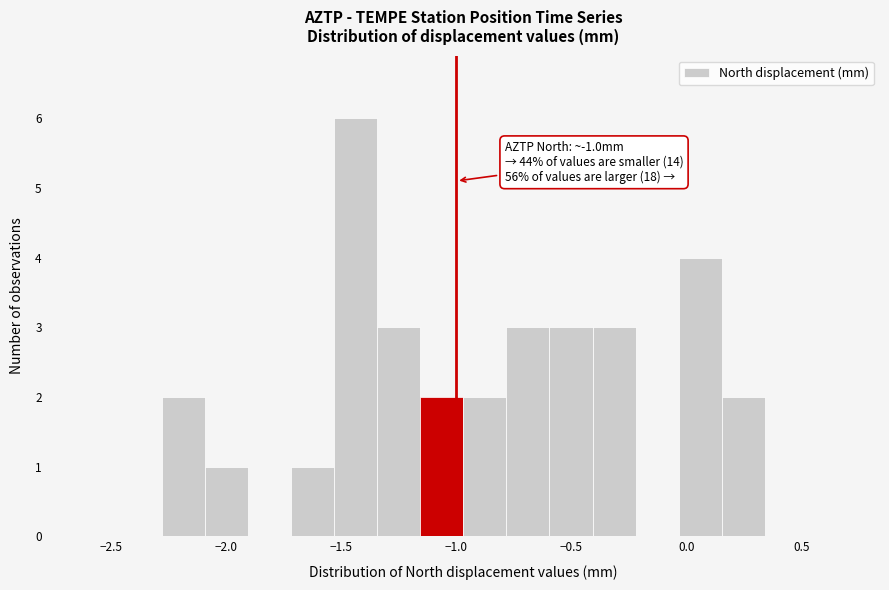

Read against the x-axis, roughly where is the centre of the tallest bar?

-1.45